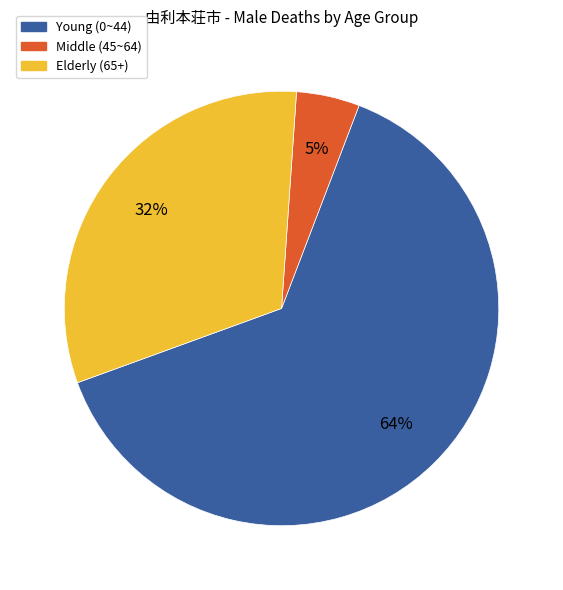

Does any single category account for the majority?

Yes